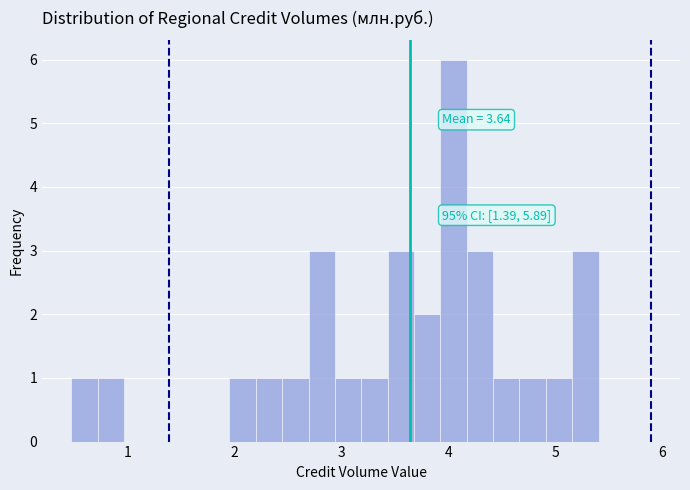

Read against the x-axis, roughly where is the centre of the tallest bar?

4.0